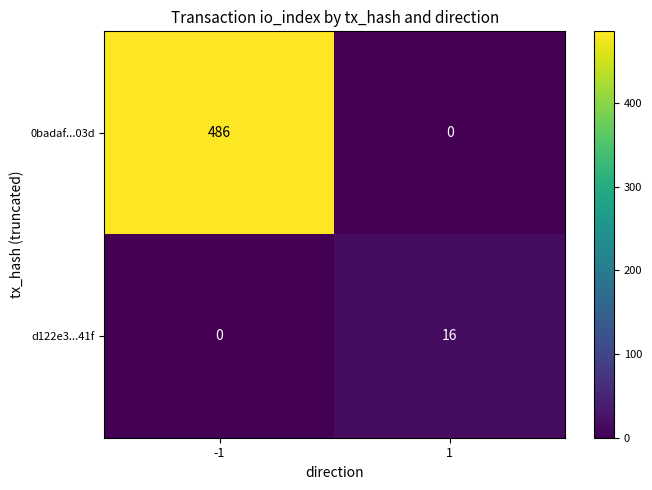

At how many categories does at least one series exceed 464?

1